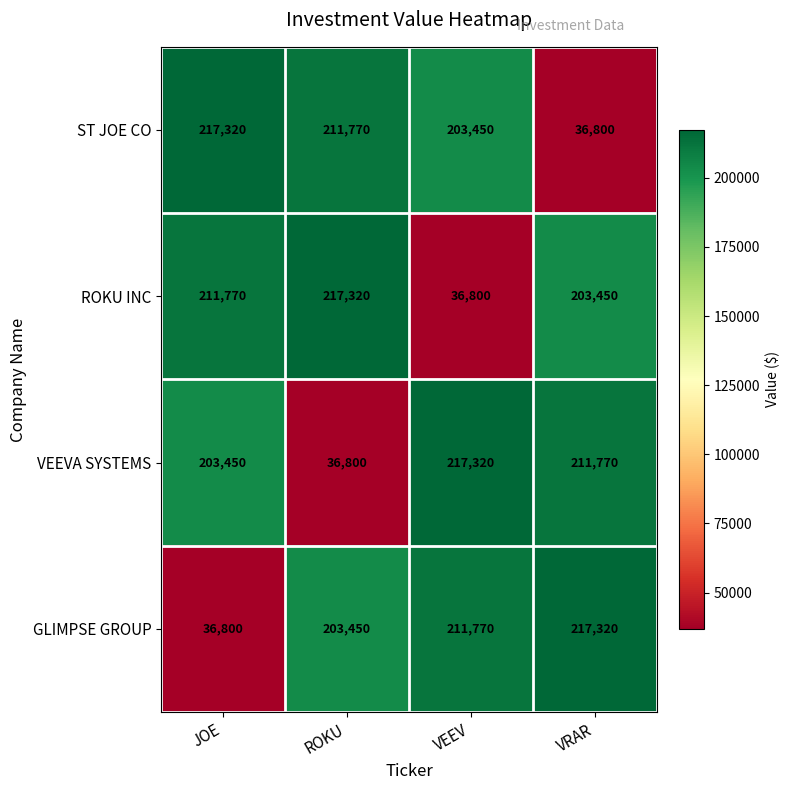

Is the value of ST JOE CO at VEEV greater than the value of ROKU INC at JOE?

No